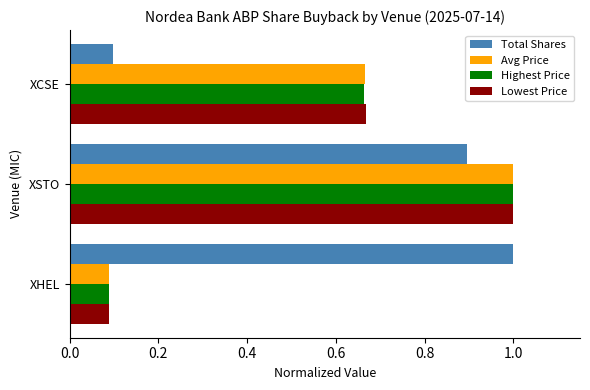

Which series changed the most between XHEL and XCSE?

Total Shares